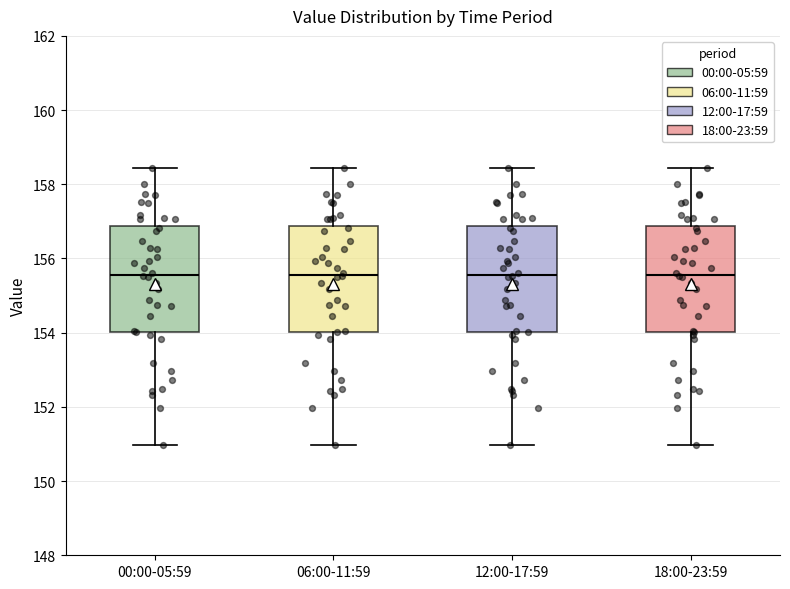

Reading left to right, read every box against the y-axis: the position of its median line, the range the box covers, and the ends of its whiskers. The values are not printed on the chart, so give them approximately, as read against the axis.

00:00-05:59: median 155.6, box 154.0 to 156.8, whiskers 151.0 to 158.4
06:00-11:59: median 155.6, box 154.0 to 156.8, whiskers 151.0 to 158.4
12:00-17:59: median 155.6, box 154.0 to 156.8, whiskers 151.0 to 158.4
18:00-23:59: median 155.6, box 154.0 to 156.8, whiskers 151.0 to 158.4